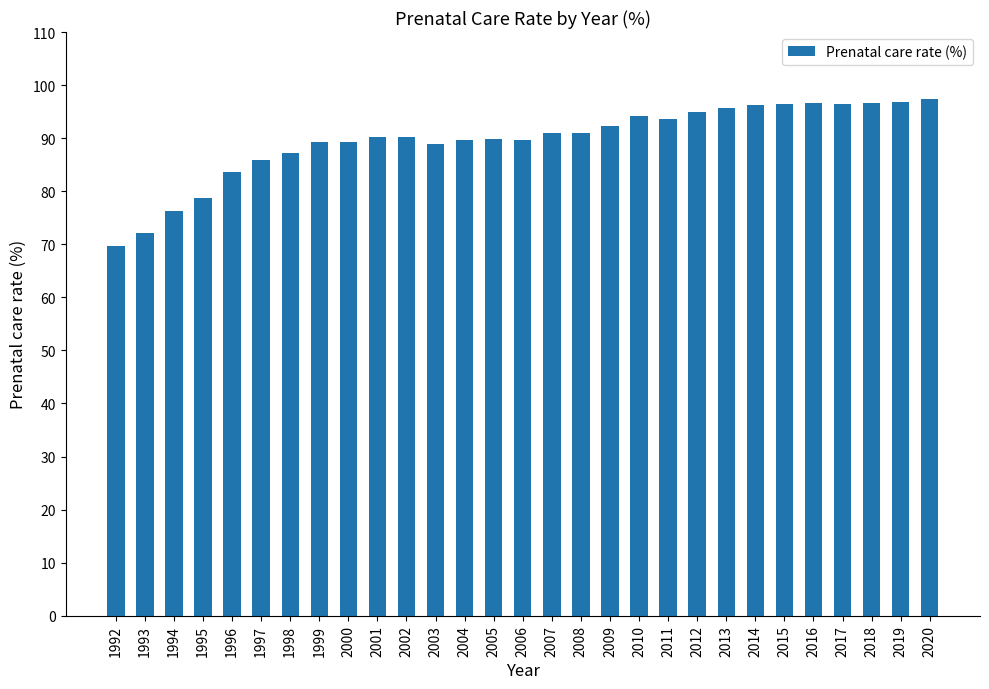

What is the maximum value shown in the chart?

97.4